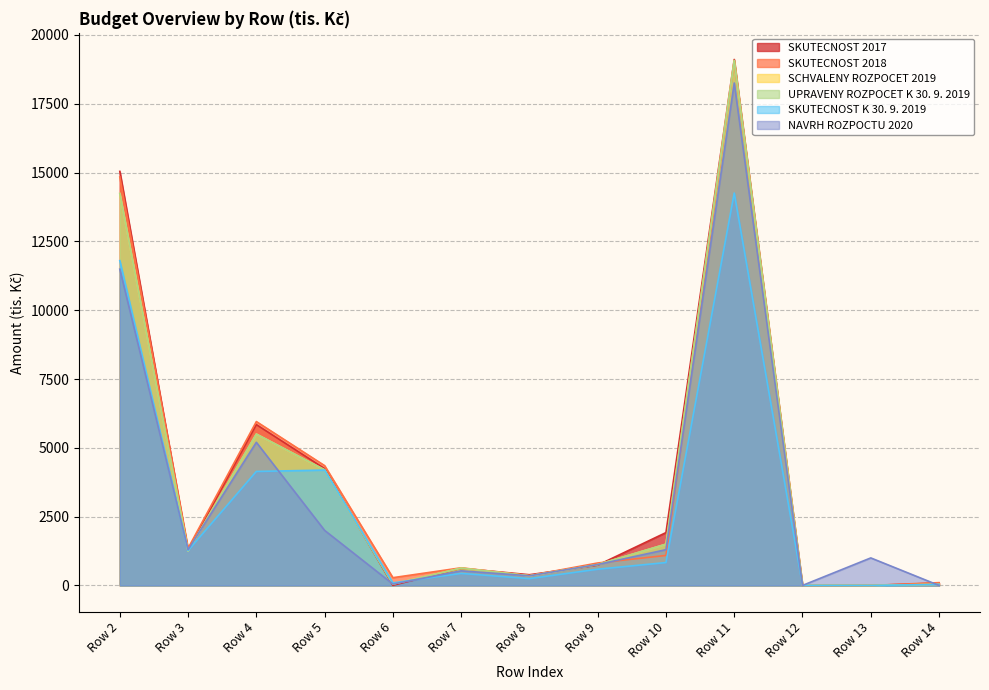

How many interior local valleys does the SCHVALENY ROZPOCET 2019 series have?

4